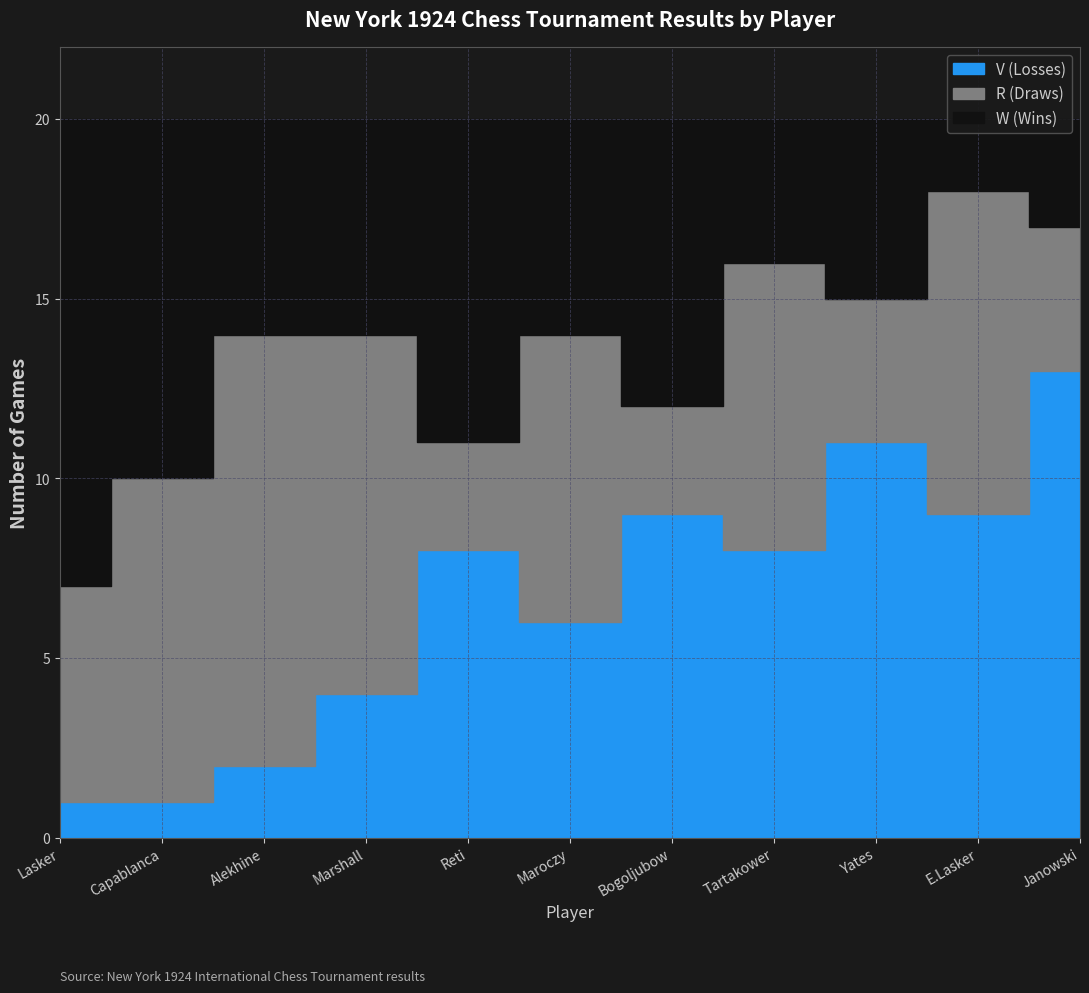

What is the greatest value displayed?

13